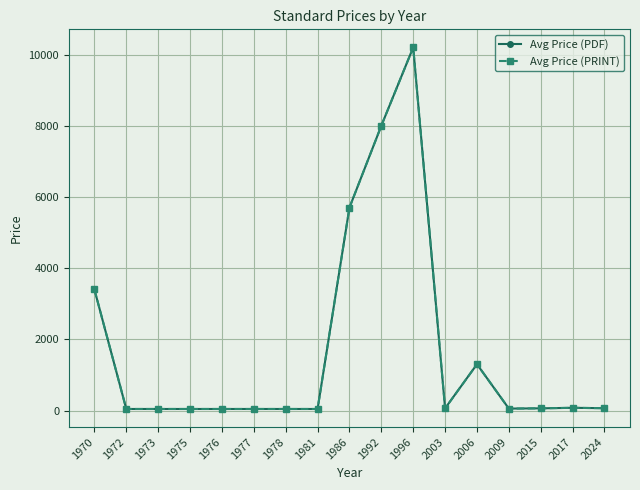

List the series in order of their peak value, lowest first.

Avg Price (PDF), Avg Price (PRINT)